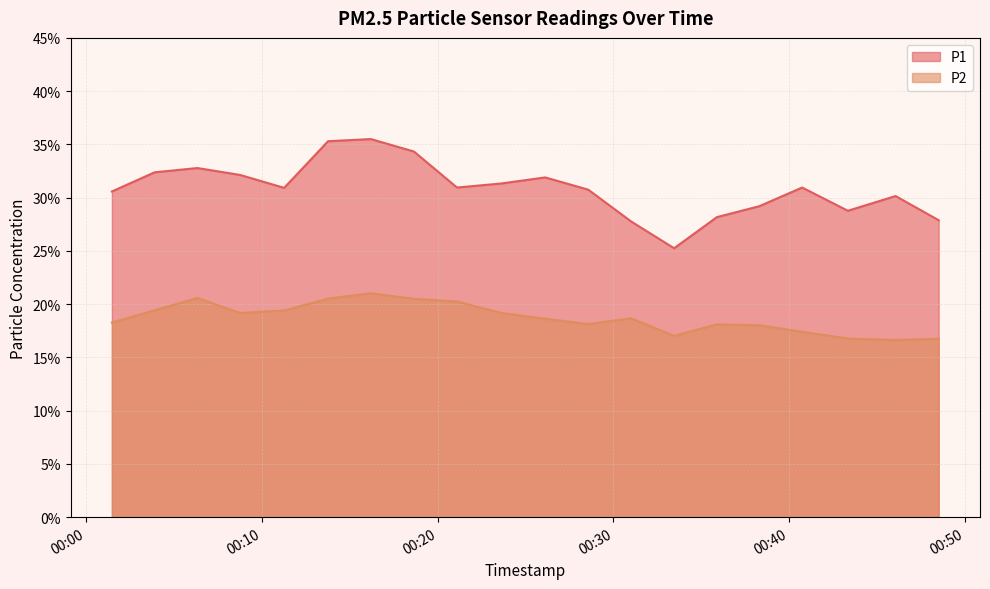

What is the approximate value of P2 at 2022-09-13T00:46:03?

16.6